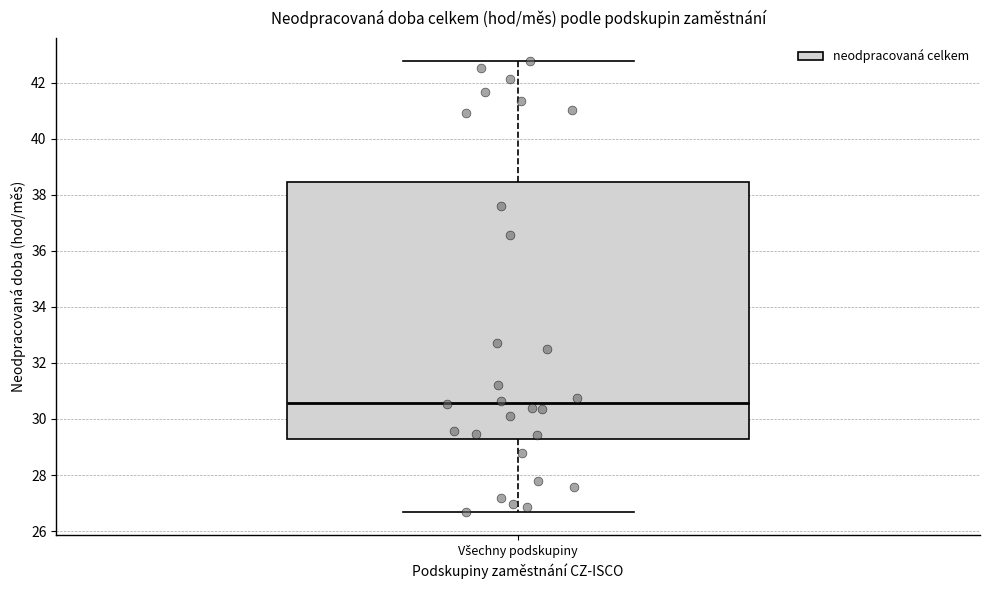

Where does the median line of the box for Všechny podskupiny sit on the y-axis? The values are not printed on the chart, so give them approximately, as read against the axis.

30.6